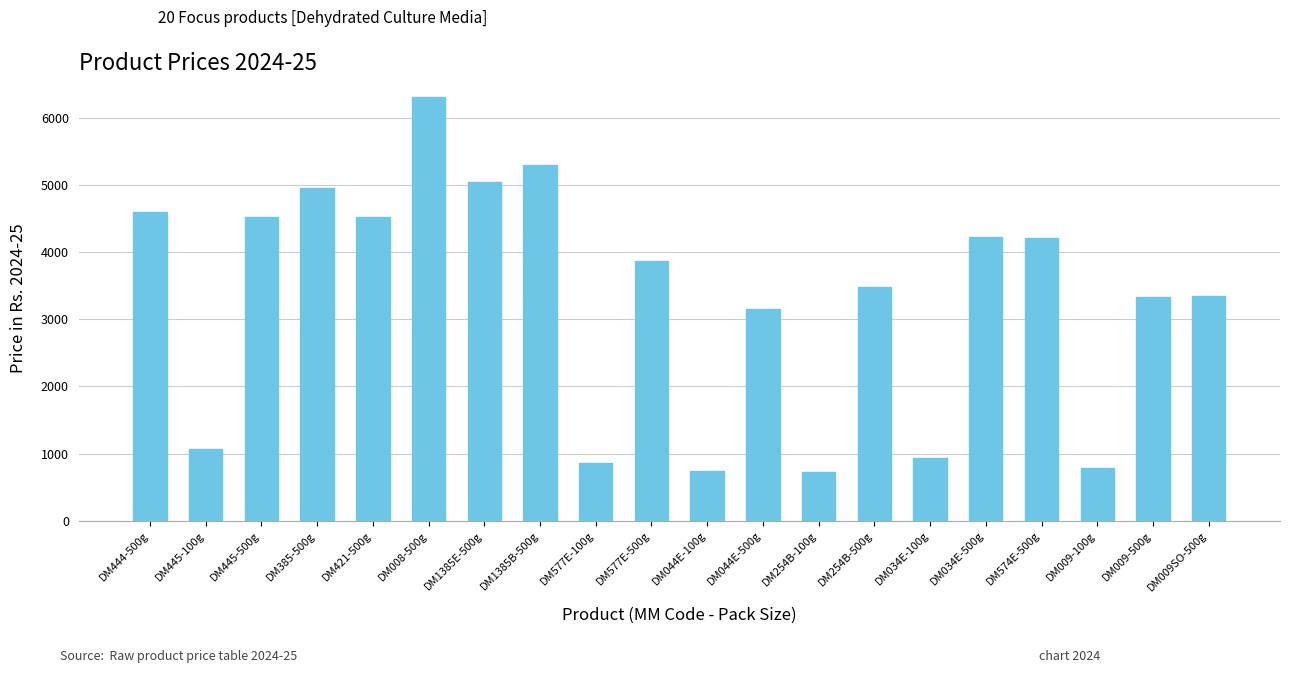

What is the maximum value shown in the chart?

6311.8